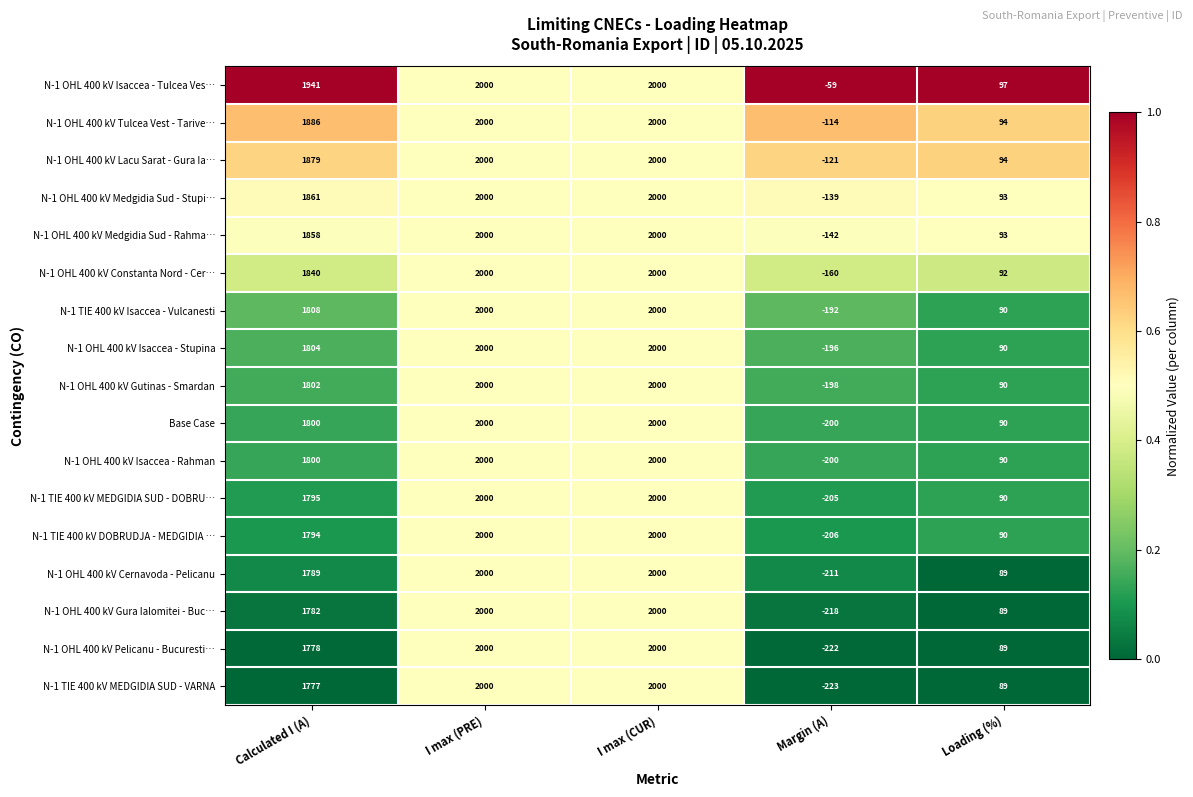

What is the approximate value of Base Case at Loading (%), to the nearest 50?

100